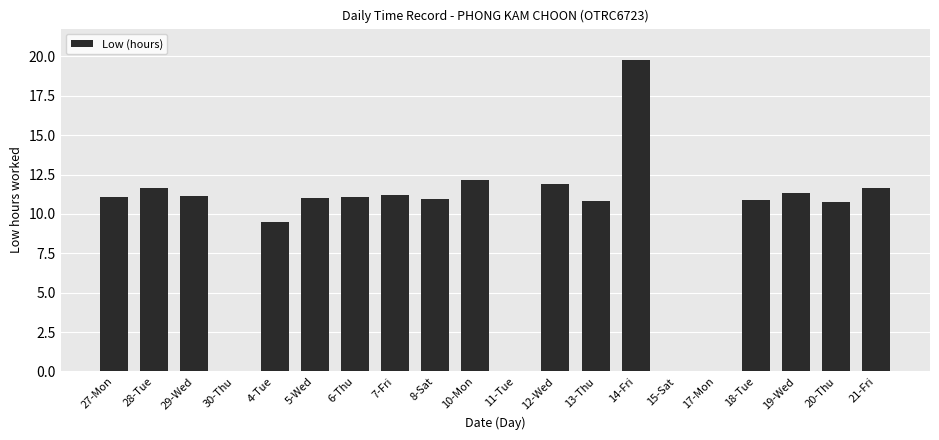

What is the approximate value at 10-Mon?

12.2